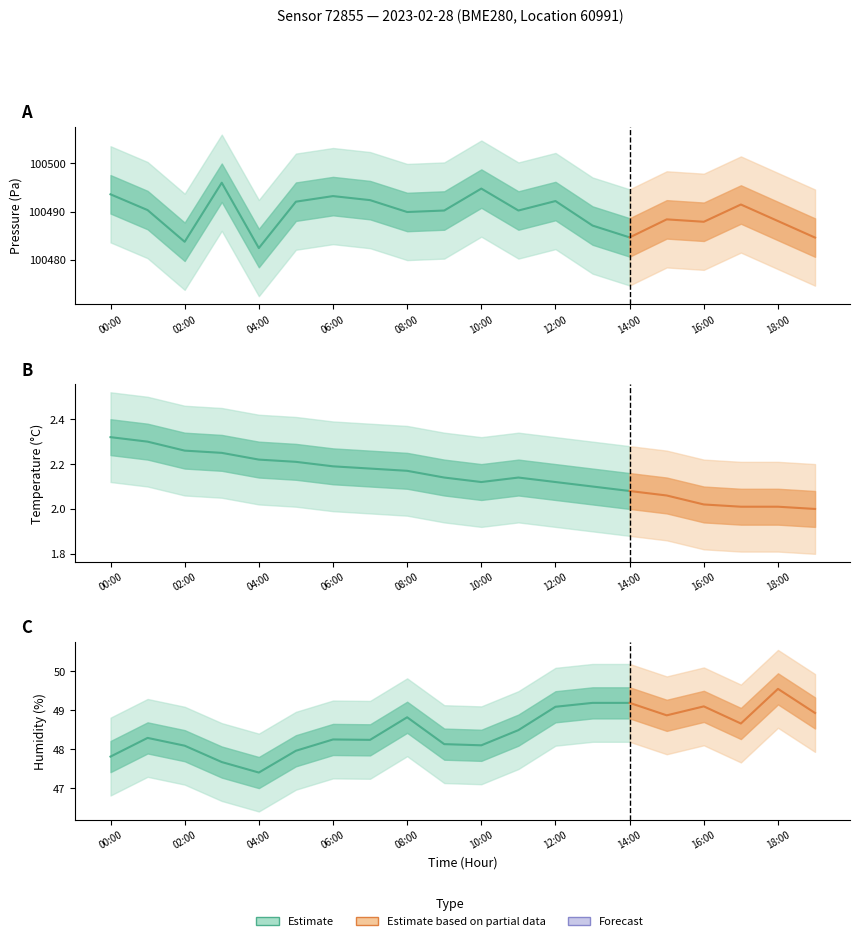

Which series has the largest total across all categories?

pressure